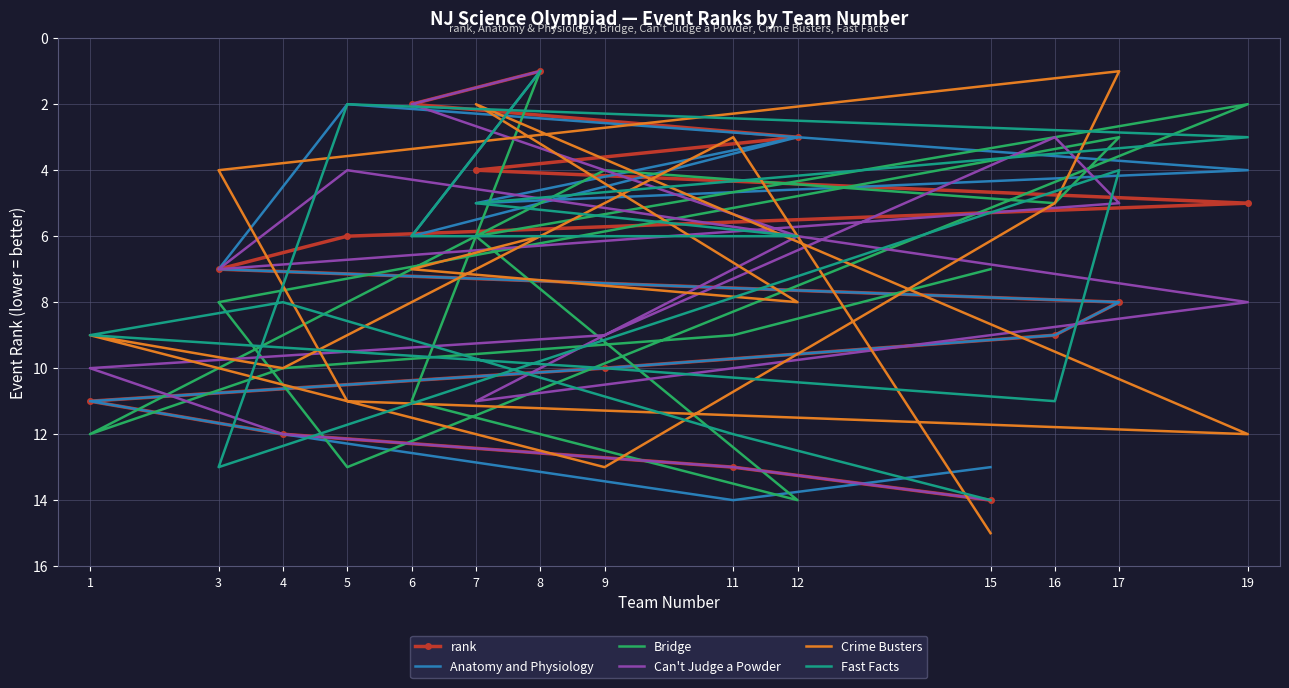

How many intersections are there between rank and Anatomy and Physiology?

2